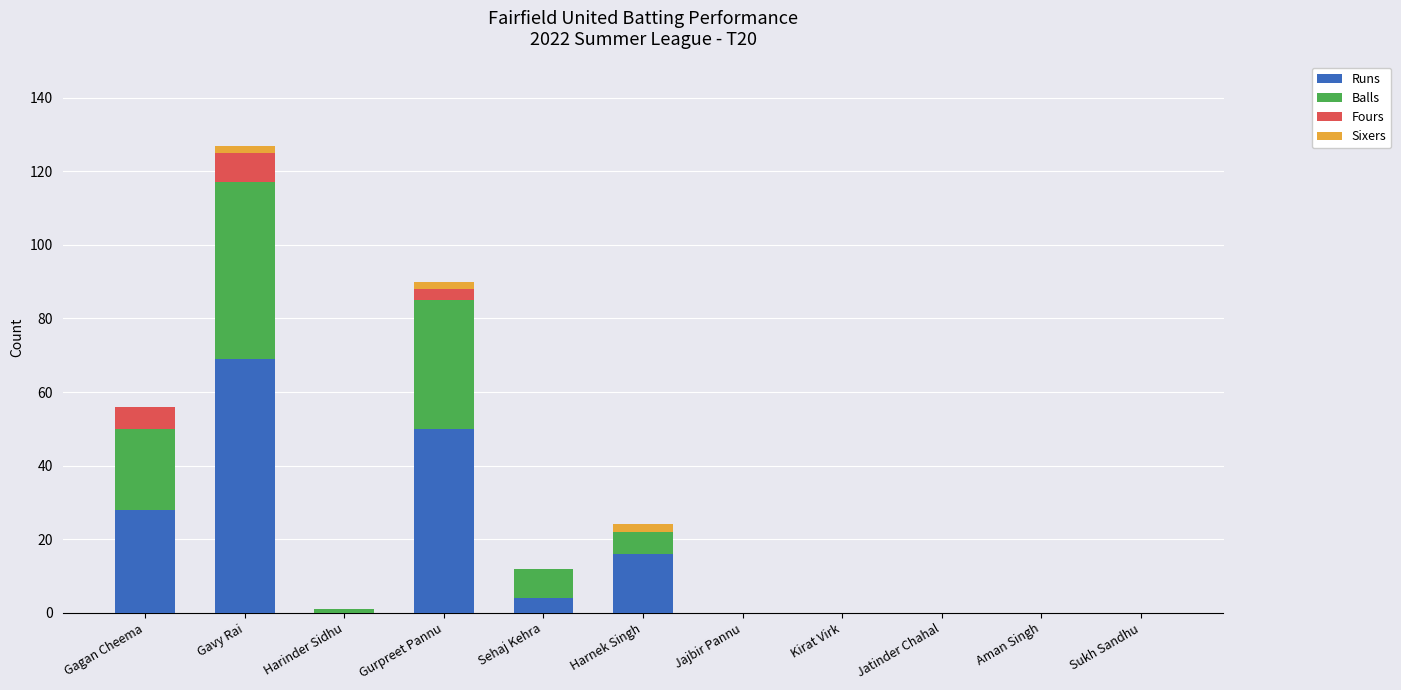

What is the sum of all Runs values?

167